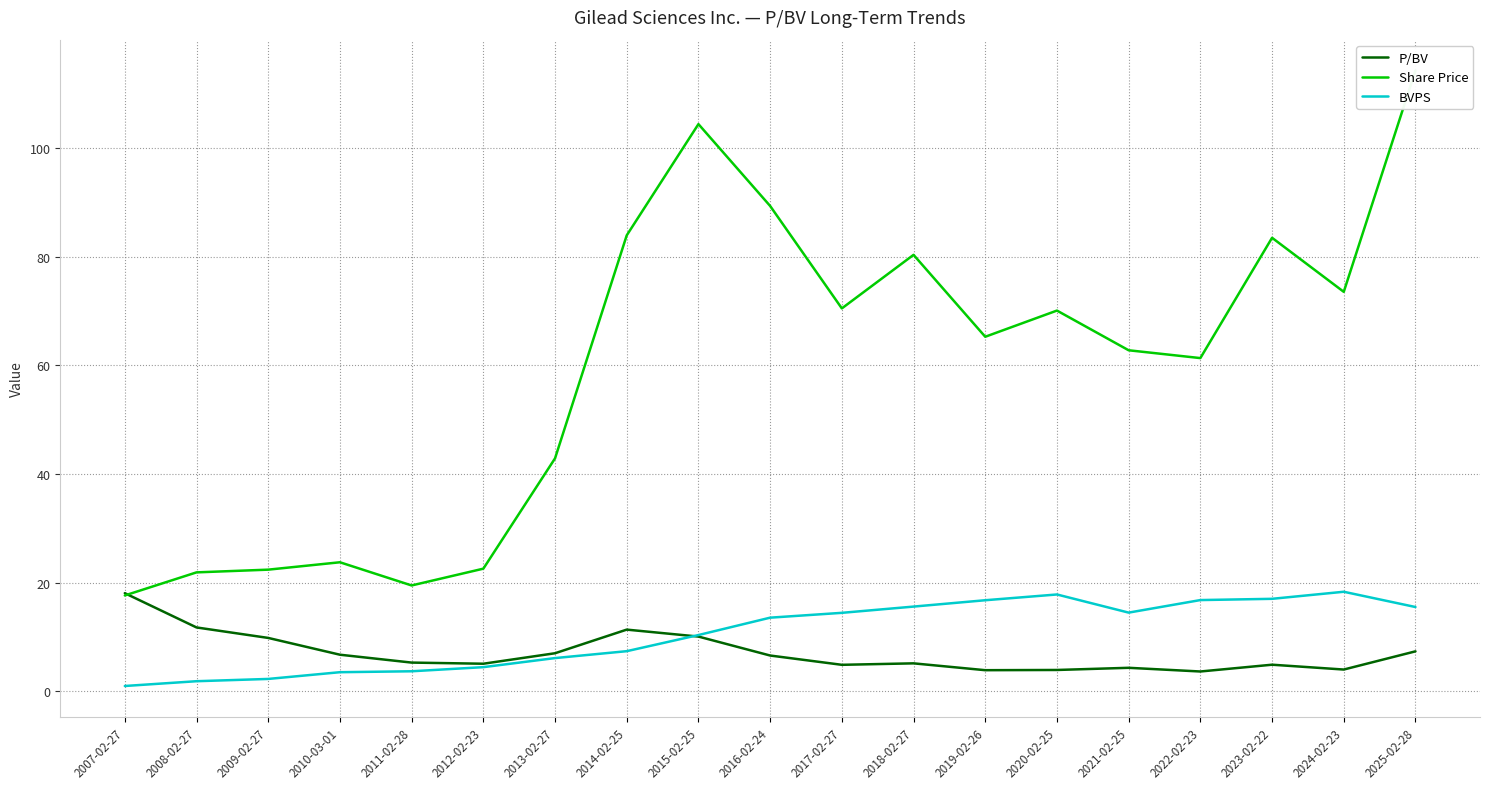

What is the value of the P/BV point at the 15th from the left?

4.3